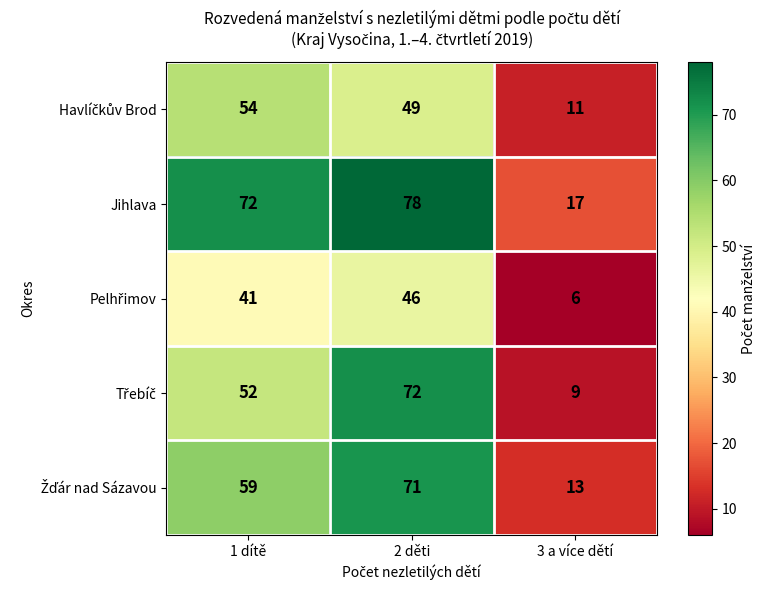

At which category does the chart reach its peak across all series?

2 děti